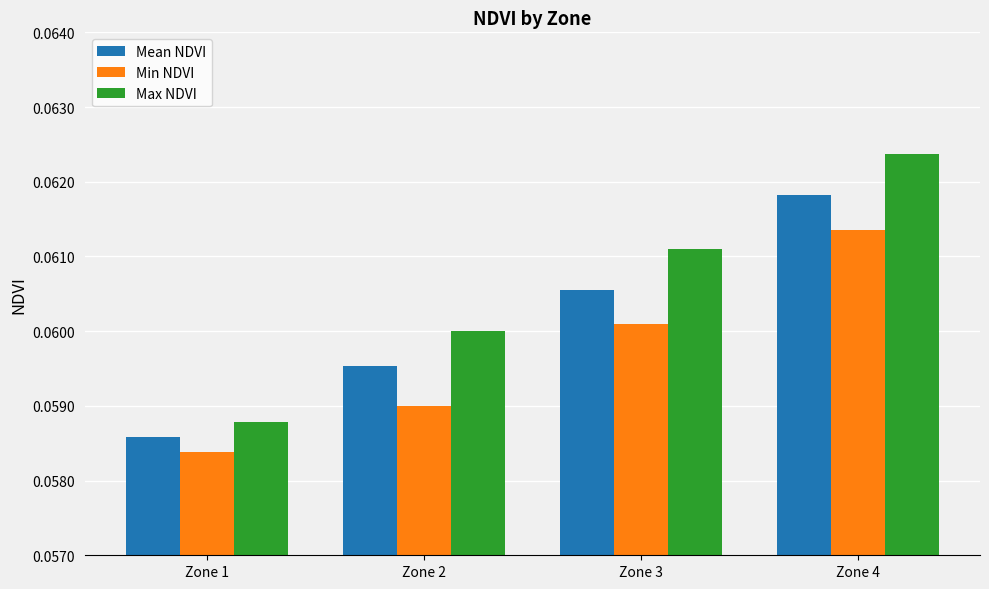

How many Max NDVI values are between 0 and 1?

4